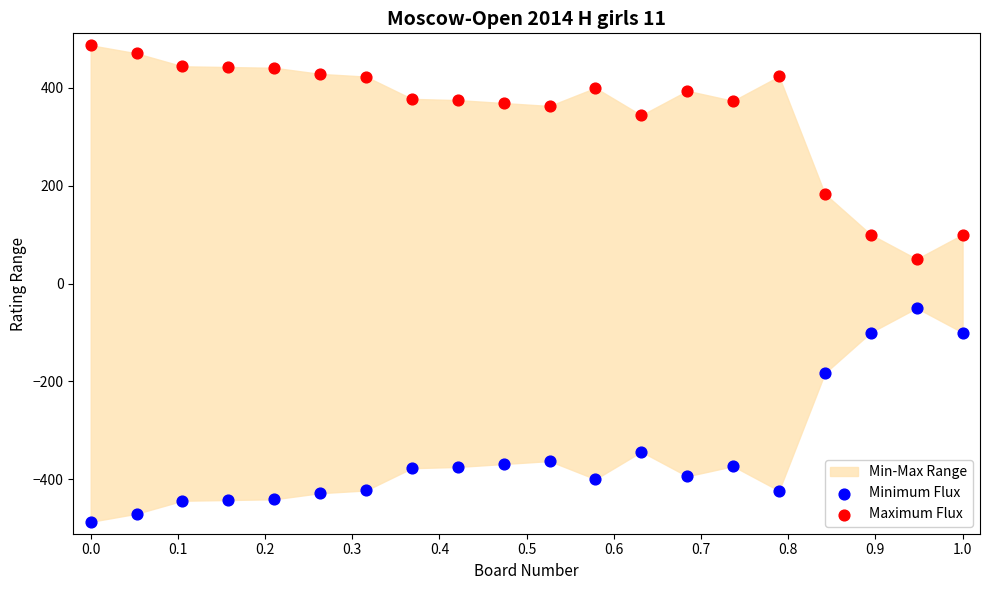

Across all data points, what is the range of X values (max minus min)?

1.0